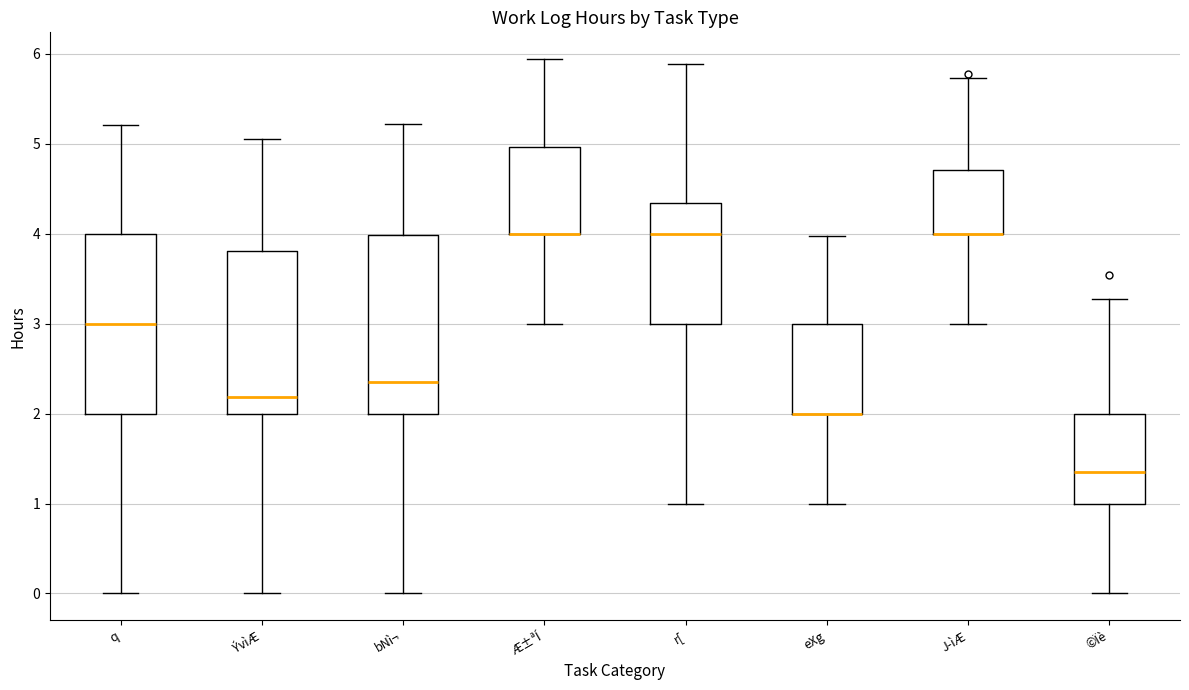

Reading left to right, transcribe this box plot: for each box, give where its median line is, the range the box spans, and where its two whiskers end, as read against the y-axis. The values are not printed on the chart, so give them approximately, as read against the axis.

q: median 3.0, box 2.0 to 4.0, whiskers 0.0 to 5.2
ÝvìÆ: median 2.2, box 2.0 to 3.8, whiskers 0.0 to 5.0
bNì¬: median 2.4, box 2.0 to 4.0, whiskers 0.0 to 5.2
Æ±ªÍ: median 4.0 (drawn on the box's lower edge), box 4.0 to 5.0, whiskers 3.0 to 5.9
r[: median 4.0, box 3.0 to 4.3, whiskers 1.0 to 5.9
eXg: median 2.0 (drawn on the box's lower edge), box 2.0 to 3.0, whiskers 1.0 to 4.0
J­ìÆ: median 4.0 (drawn on the box's lower edge), box 4.0 to 4.7, whiskers 3.0 to 5.7
©Ïè: median 1.3, box 1.0 to 2.0, whiskers 0.0 to 3.3